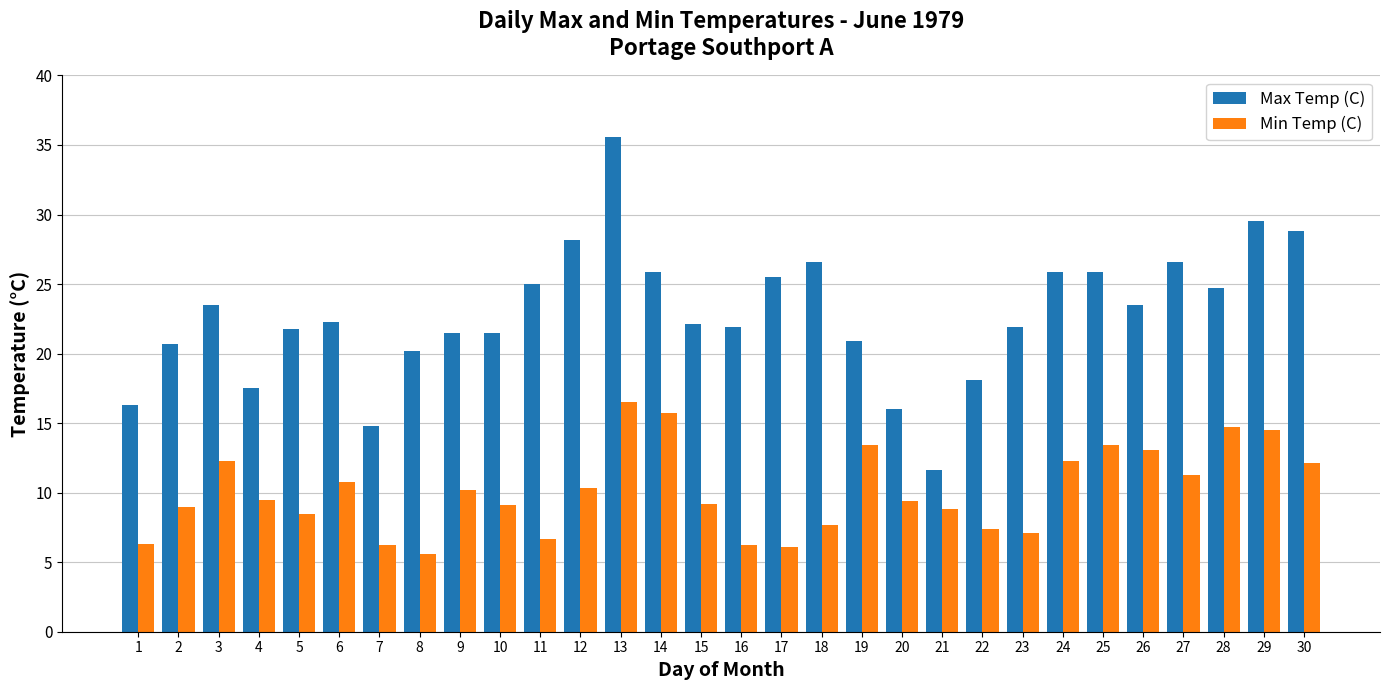

Which series has the largest total across all categories?

Max Temp (C)